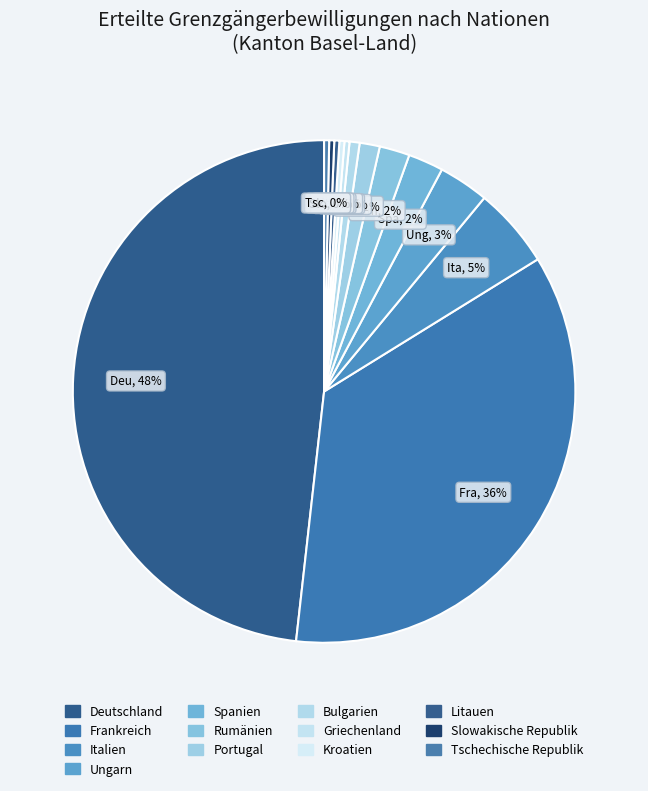

Combined, do Rumänien and Deutschland account for over 50%?

Yes